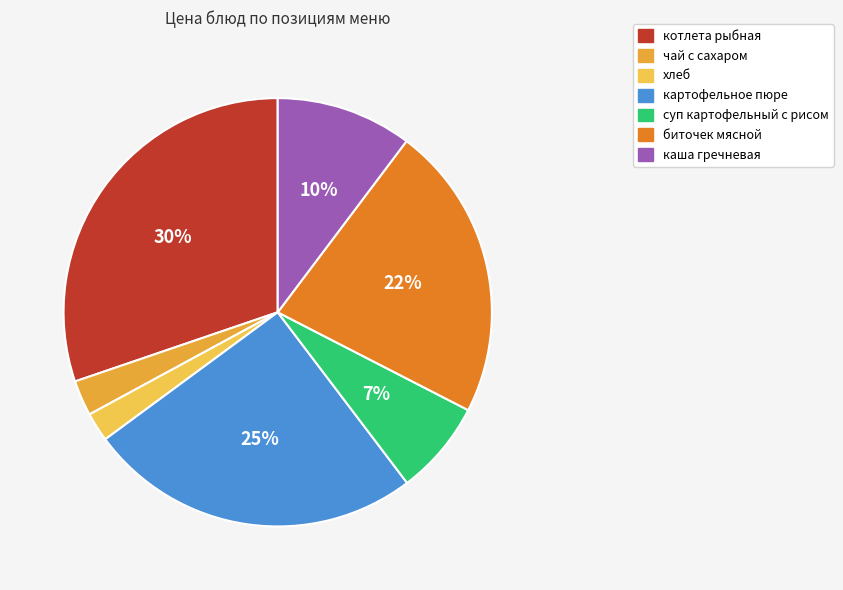

Which category has the smallest portion of the pie?

хлеб